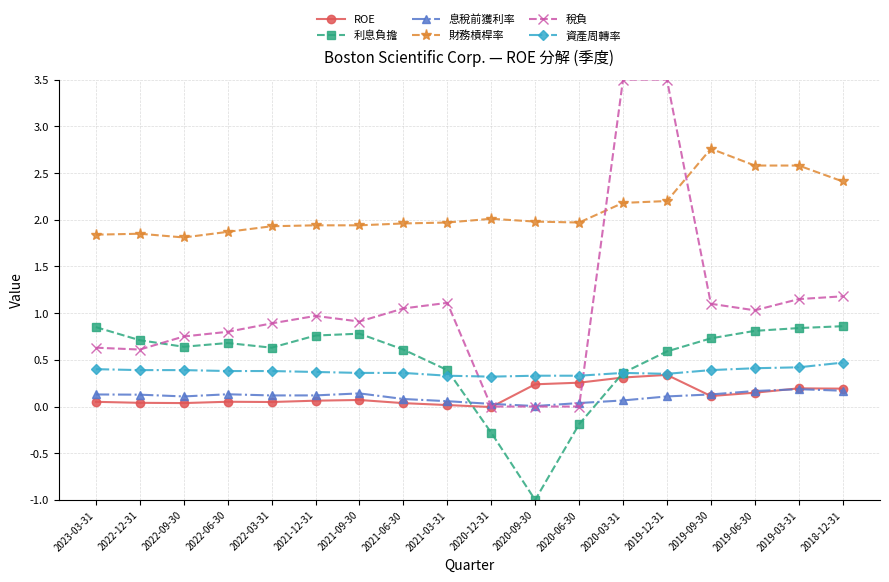

What is the spread (max minus min) of values at 2019-06-30?

2.4